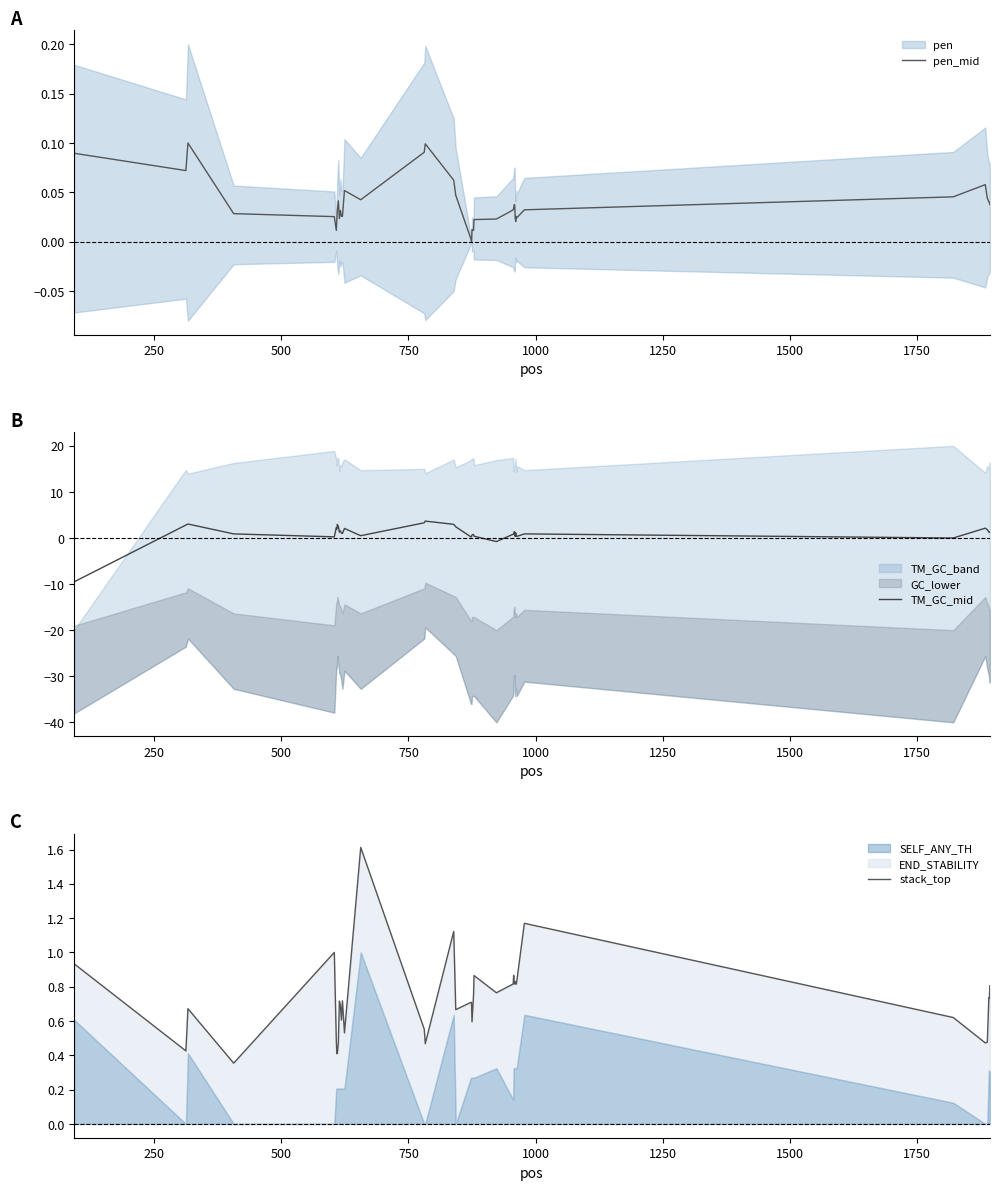

What is the lowest value of the TM_GC_mid series?

-9.5